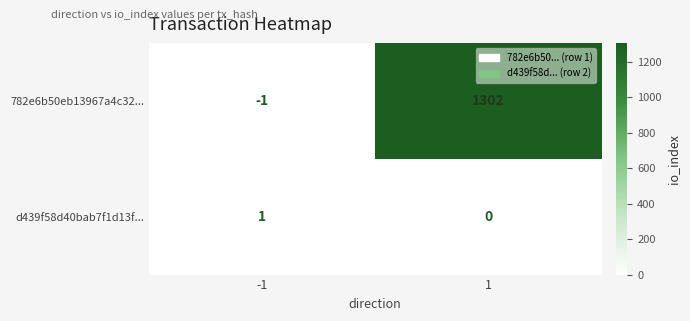

Rank the series at -1 from lowest to highest value.

782e6b50eb13967a4c32..., d439f58d40bab7f1d13f...